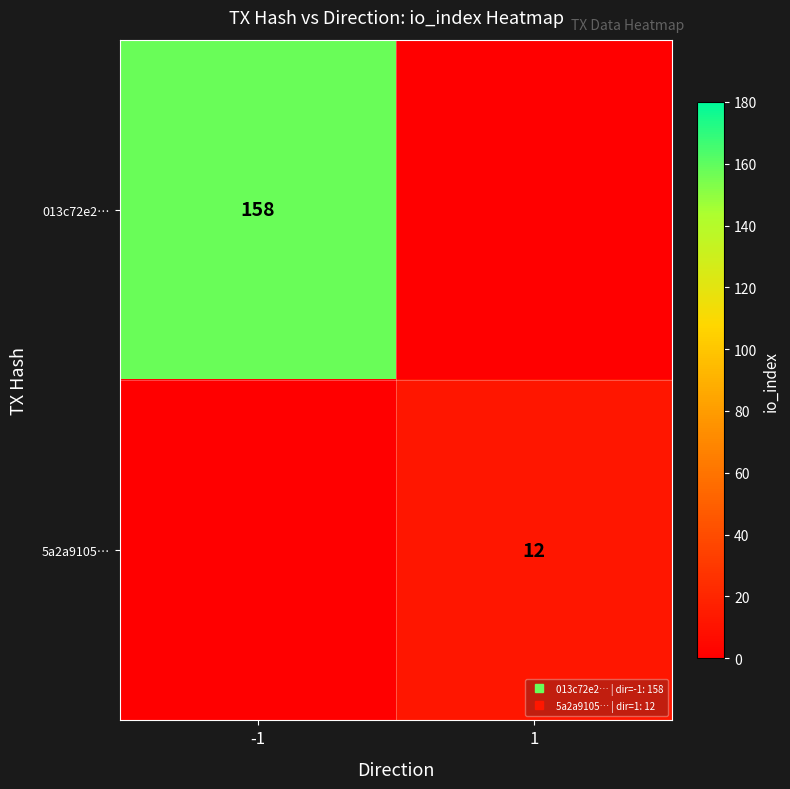

True or false: 013c72e2… has a value of -68 at 1.

False